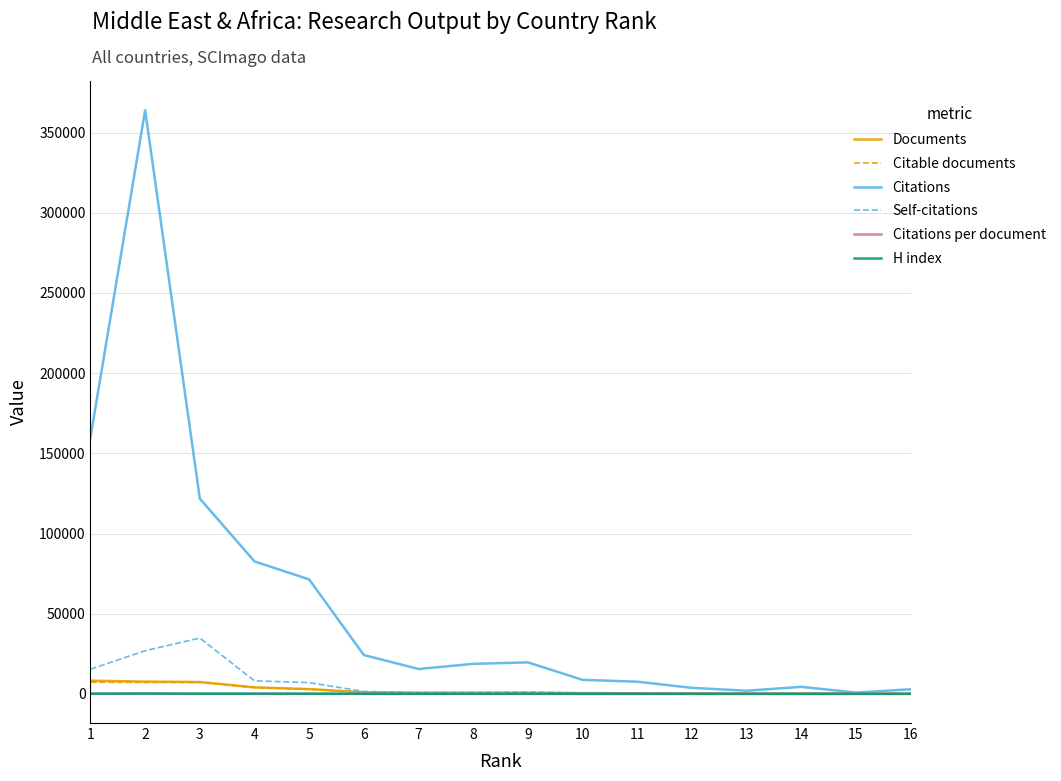

Which series changed the most between 2 and 8?

Citations